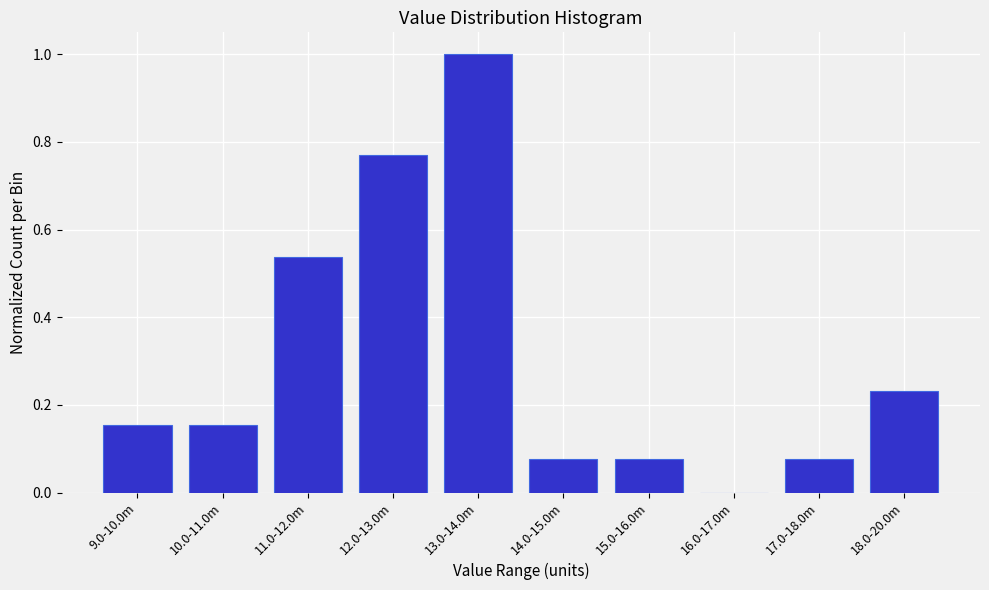

True or false: the data shows 1.5 at 13.0-14.0m.

False